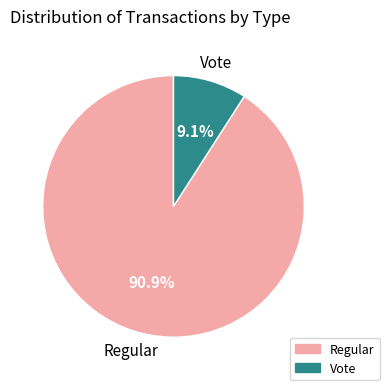

To the nearest percent, what is the difference between the largest and smallest slice percentages?

82%